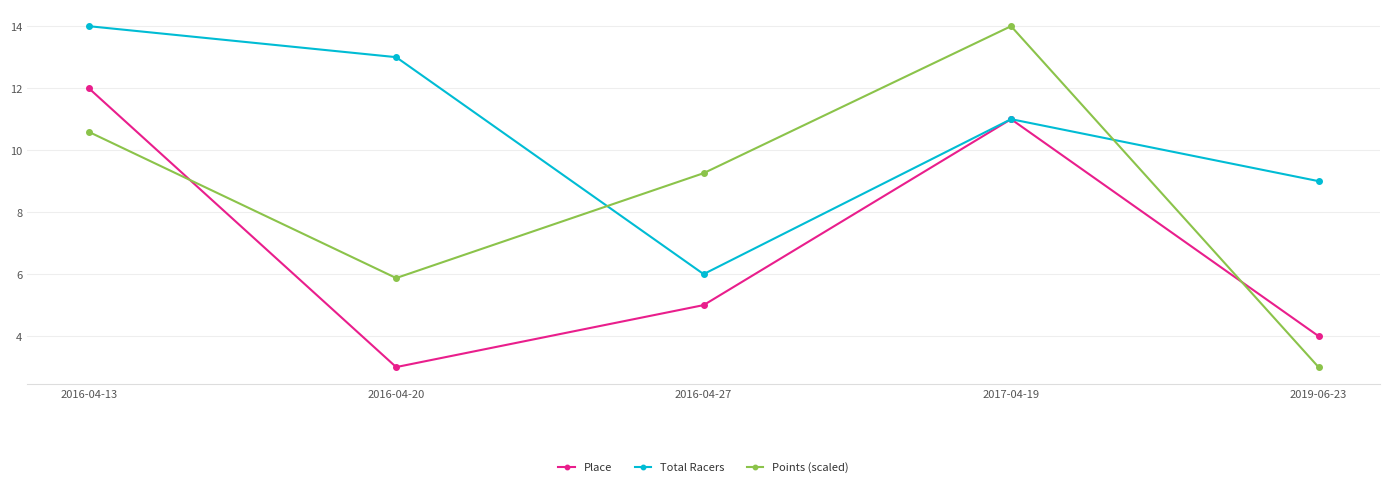

What is the difference between the maximum and minimum values in the Total Racers series?

8.0